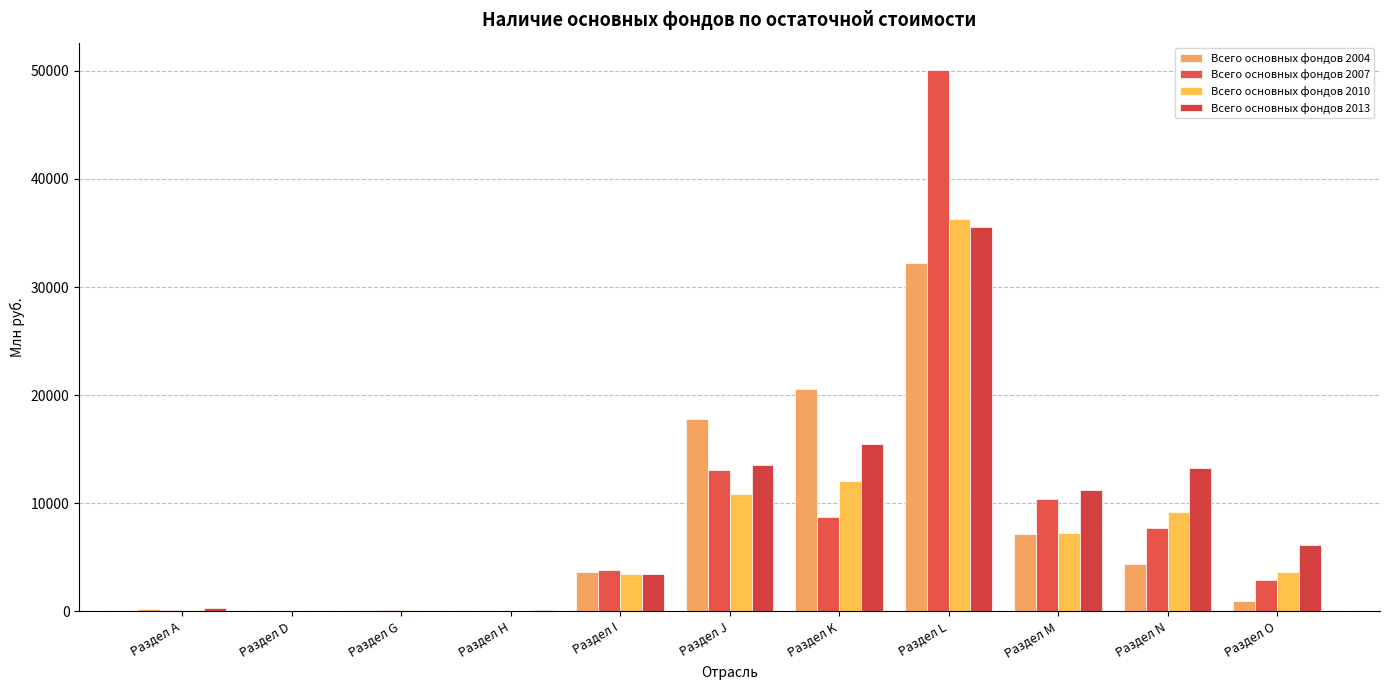

What is the label of the 10th bar from the right?

Раздел D